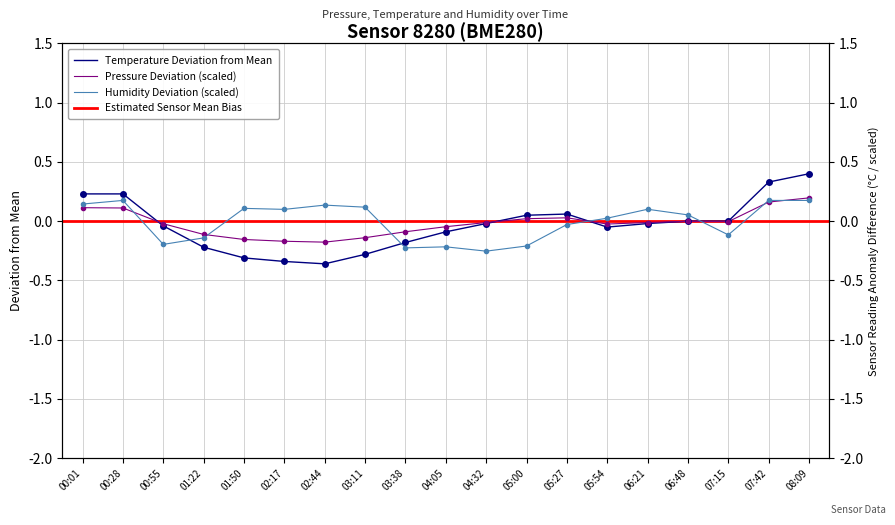

What is the total value across all series at 07:15?

-0.1